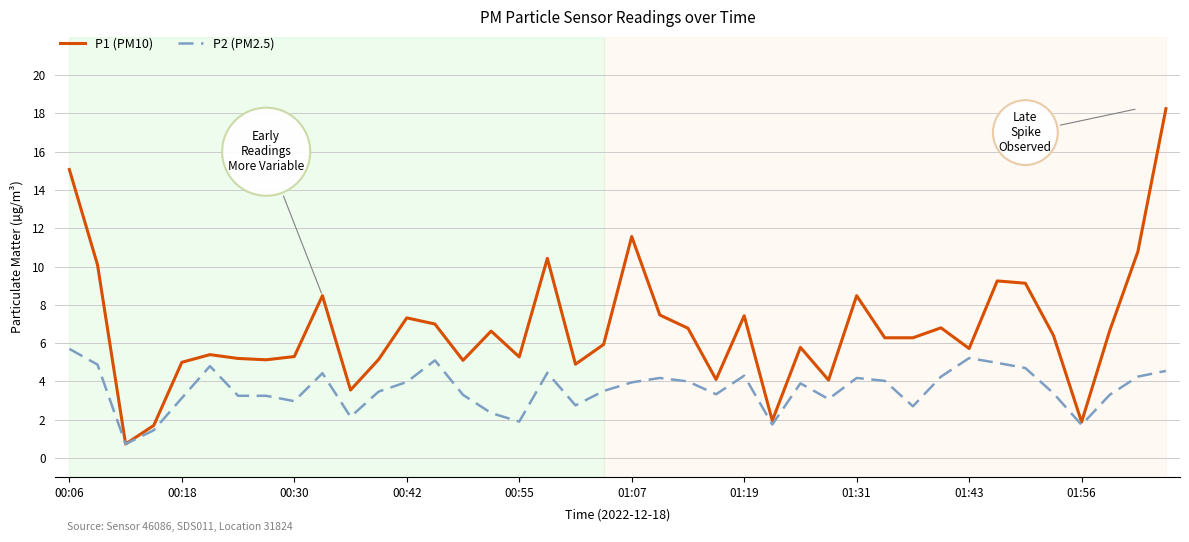

What is the minimum value shown in the chart?

0.7